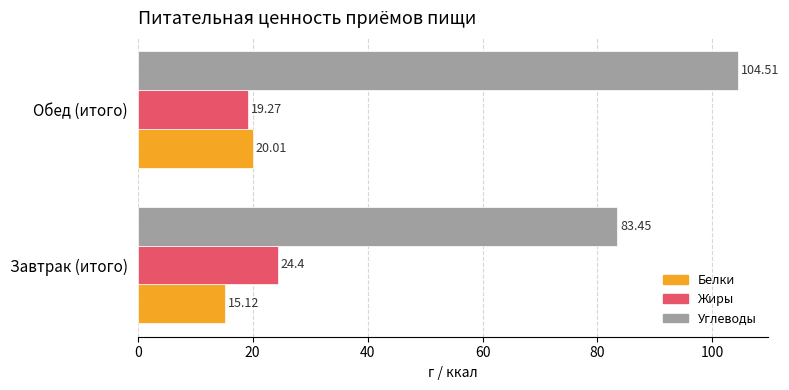

At which label is Жиры closest to 21?

Обед (итого)